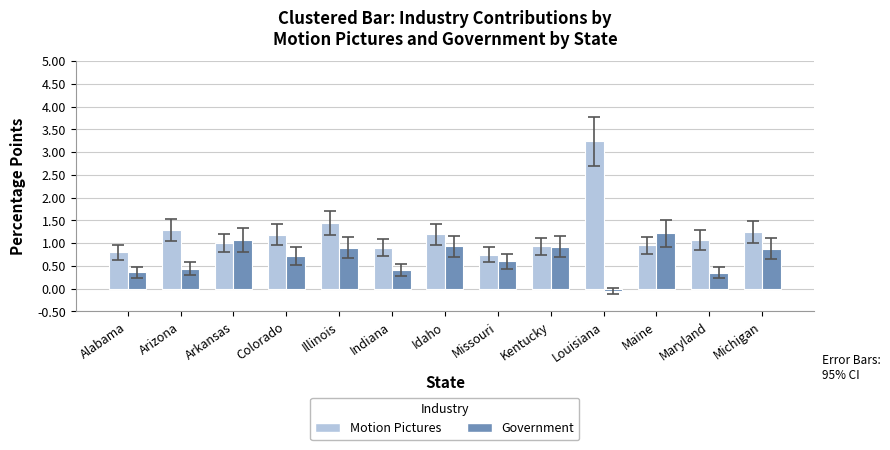

How many data points in Government are above 0?

12